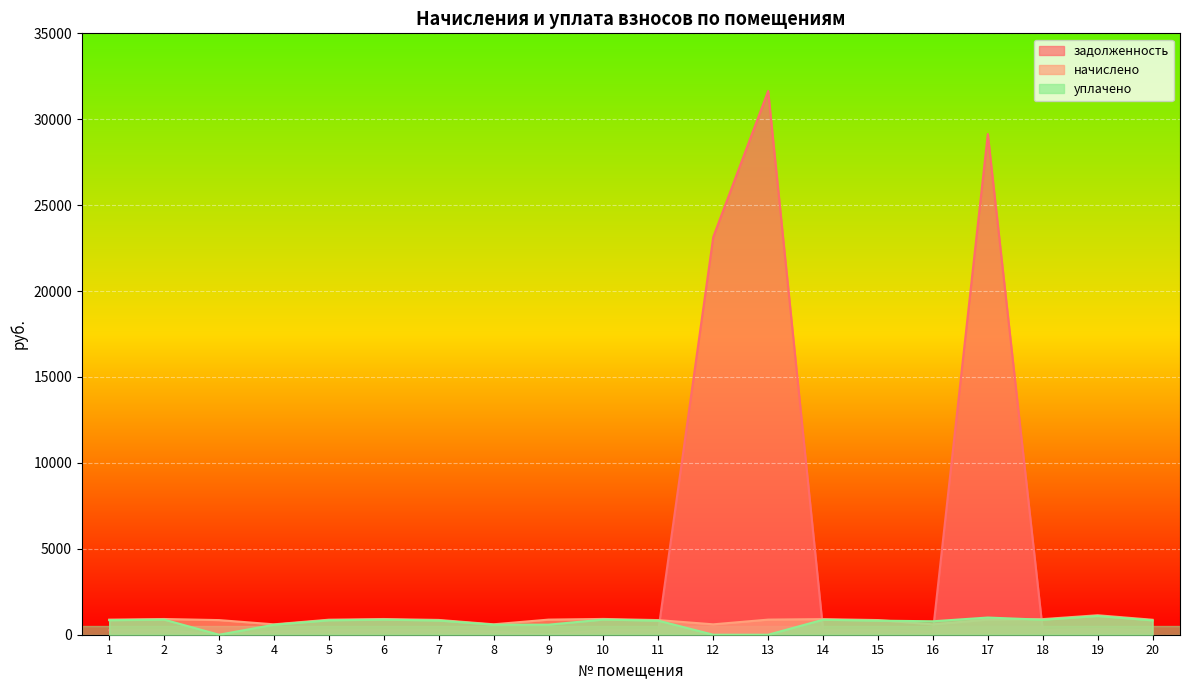

How many interior local peaks does the начислено series have?

5